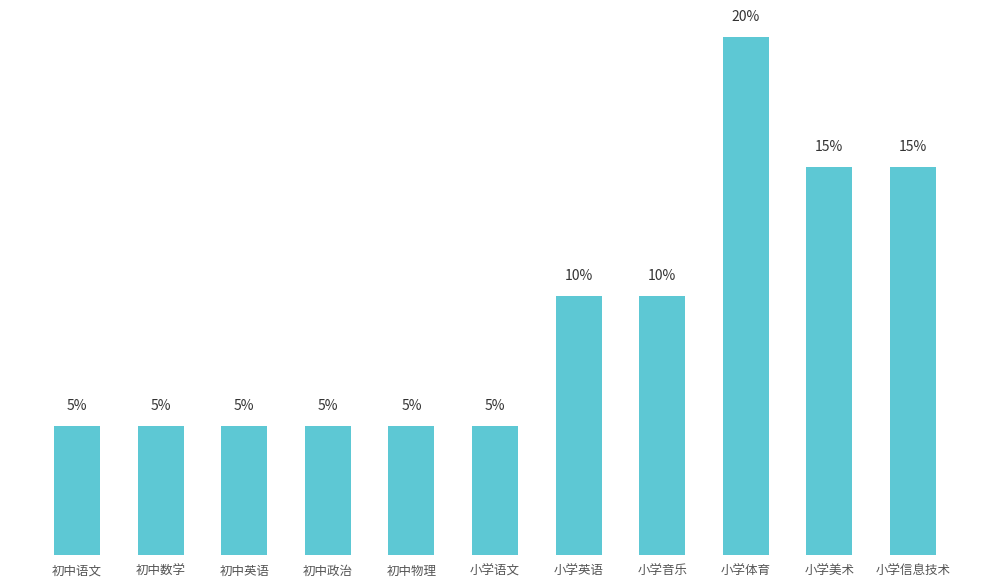

What is the label of the 10th bar from the left?

小学美术